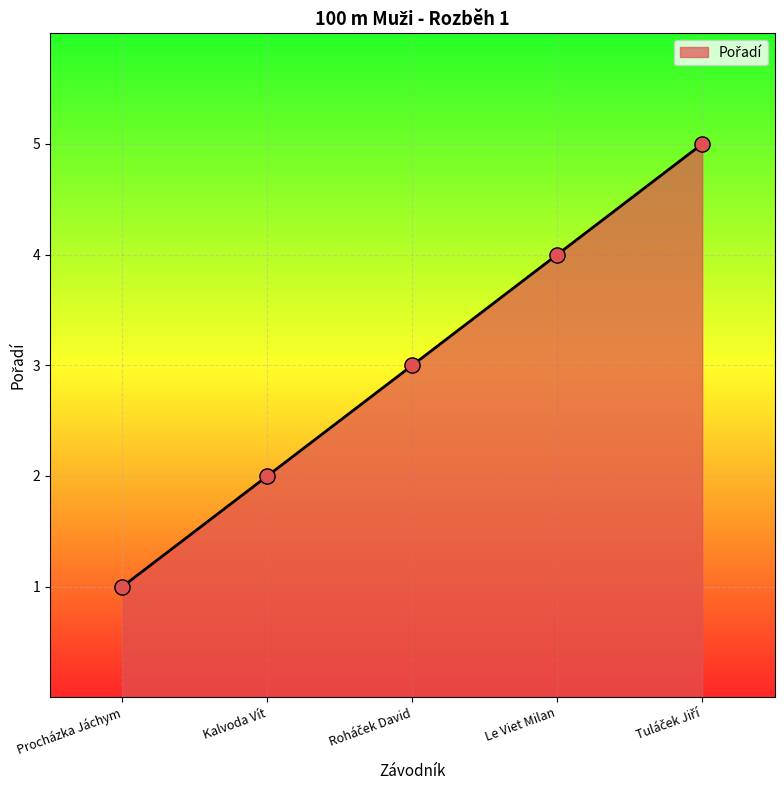

Is it true that the value at Procházka Jáchym is 1?

True